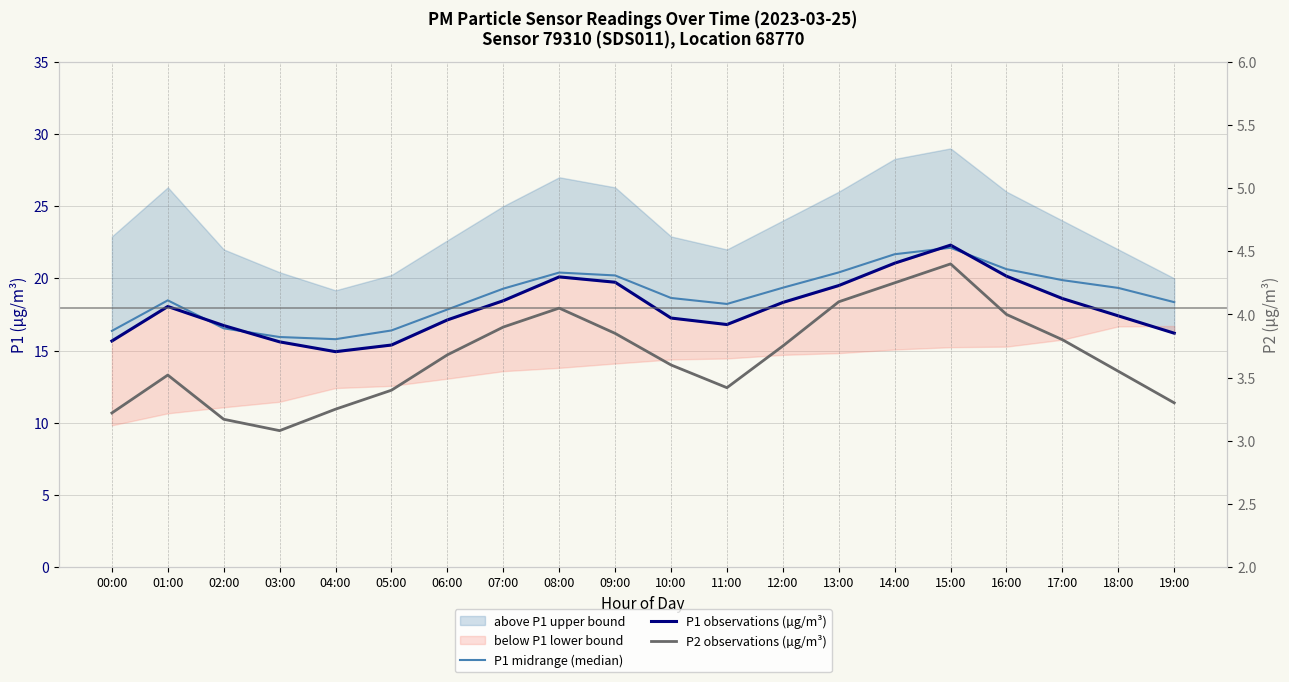

Which series has the largest range (max minus min)?

P1 observations (µg/m³)